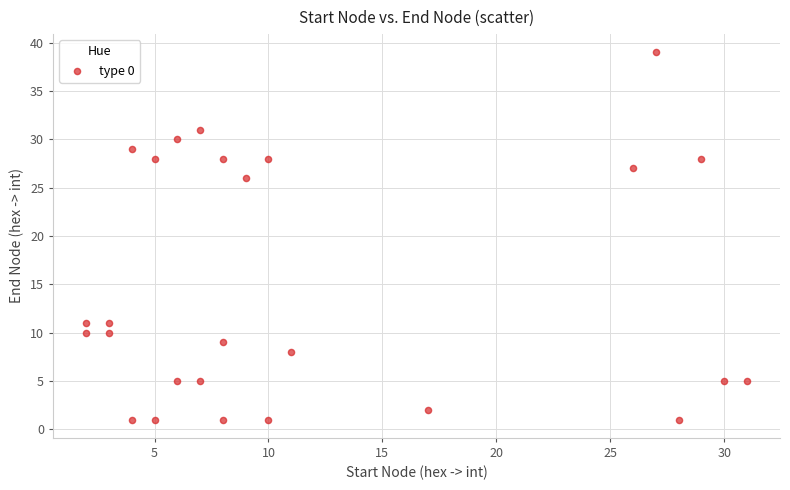

What is the range of X values (max minus min)?

29